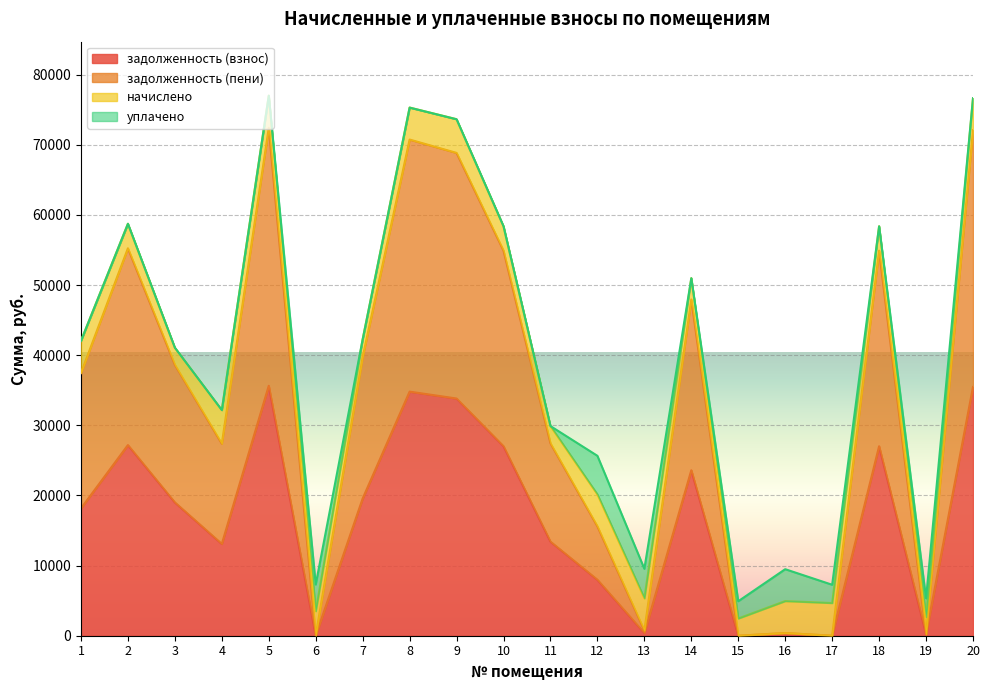

In задолженность (пени), how many points are lower than both neighbors (excluding endpoints)?

6